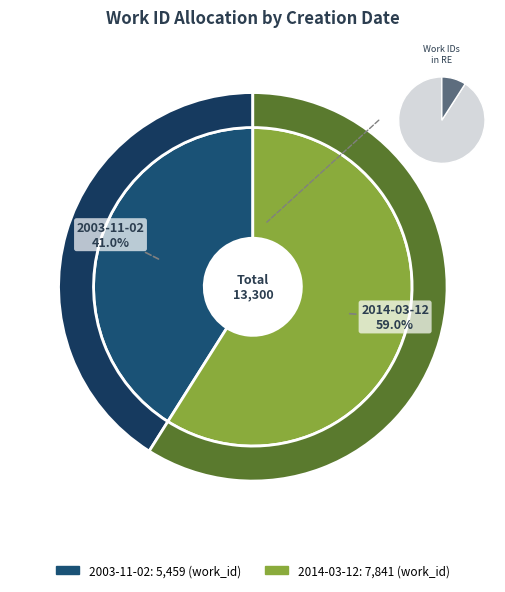

Rank the categories by value from highest to lowest.

2014-03-12, 2003-11-02